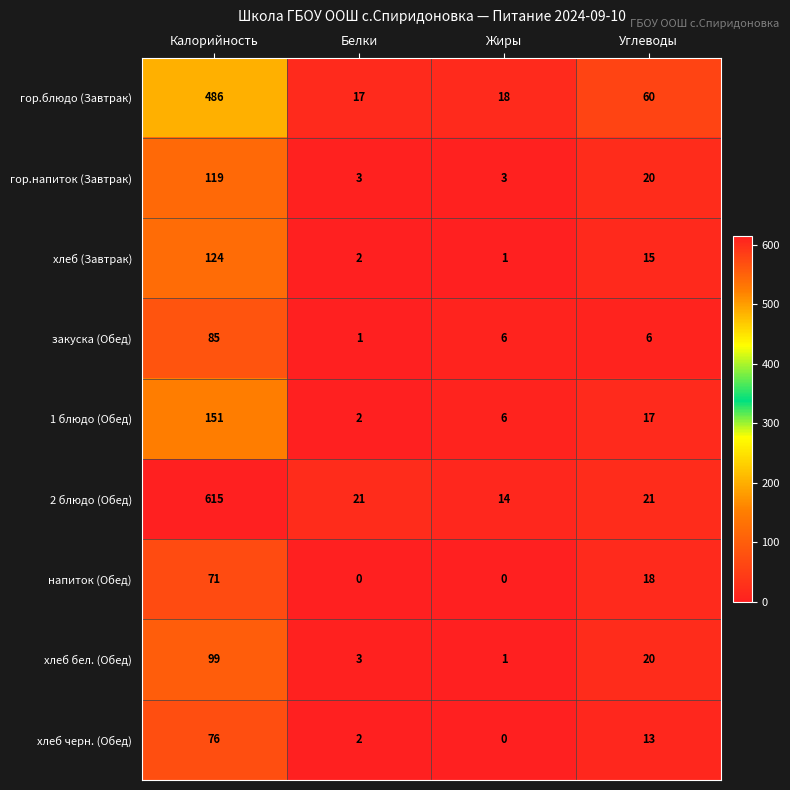

Is the value of закуска (Обед) at Жиры greater than the value of 1 блюдо (Обед) at Калорийность?

No